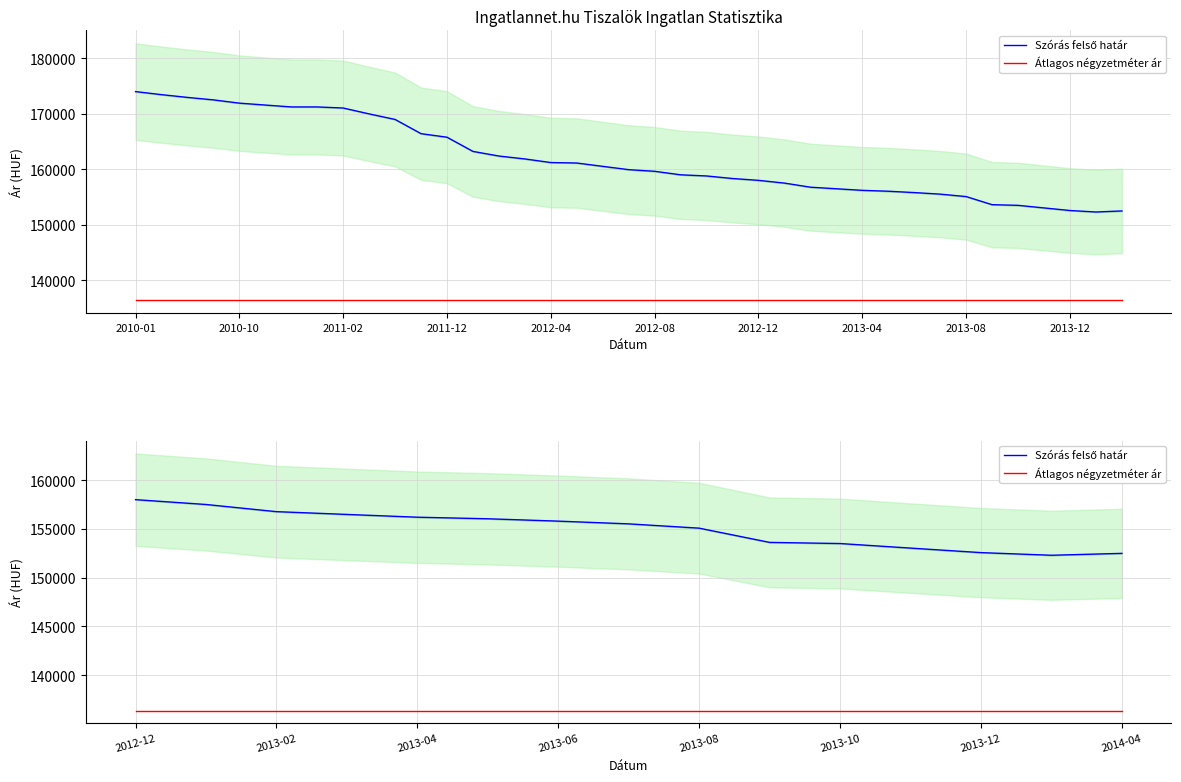

Does the chart display data point markers on the line(s)?

No